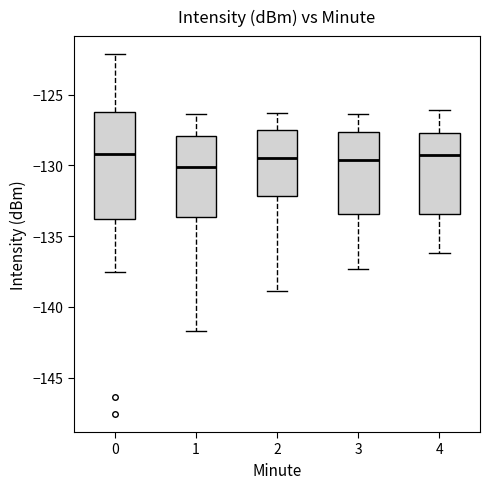

Which box is the tallest, from its lower edge to its upper edge?

0